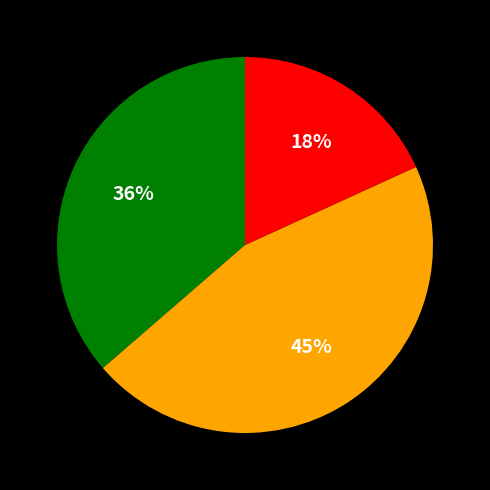

Is there any slice that represents more than half of the pie?

No